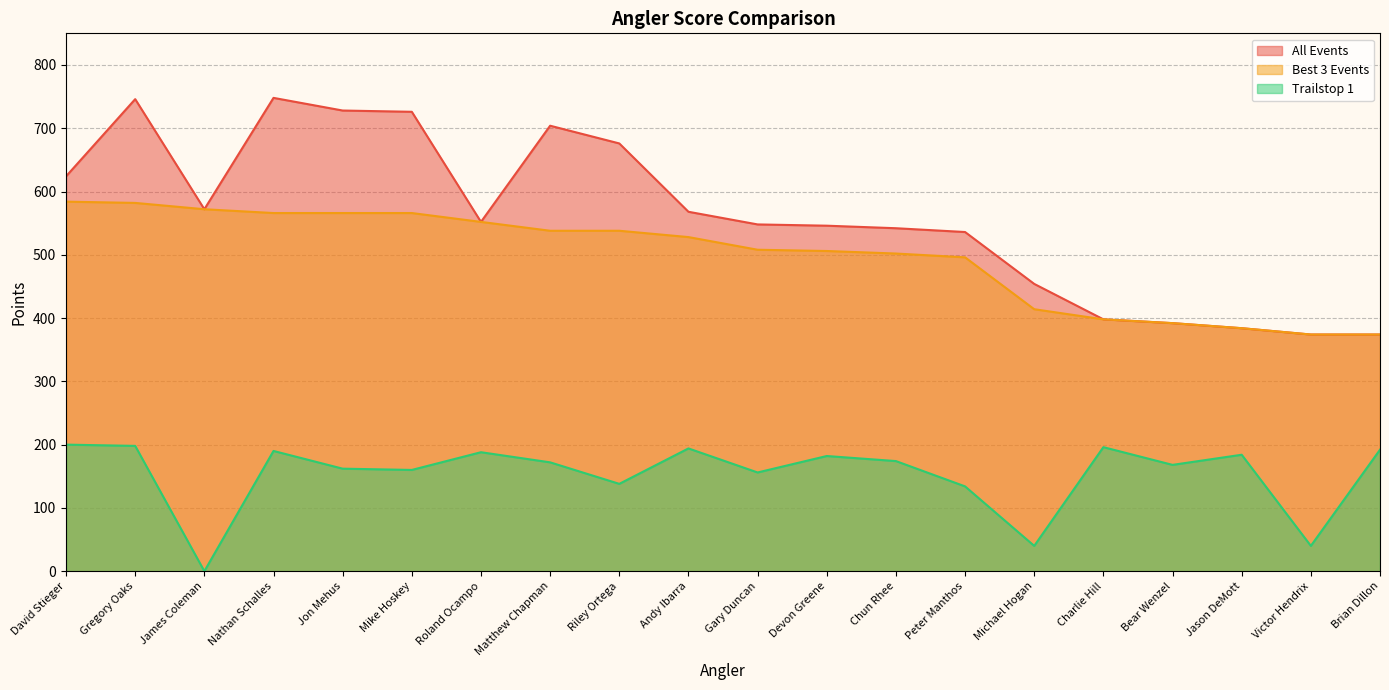

What is the difference between the second highest and minimum values in the All Events series?

372